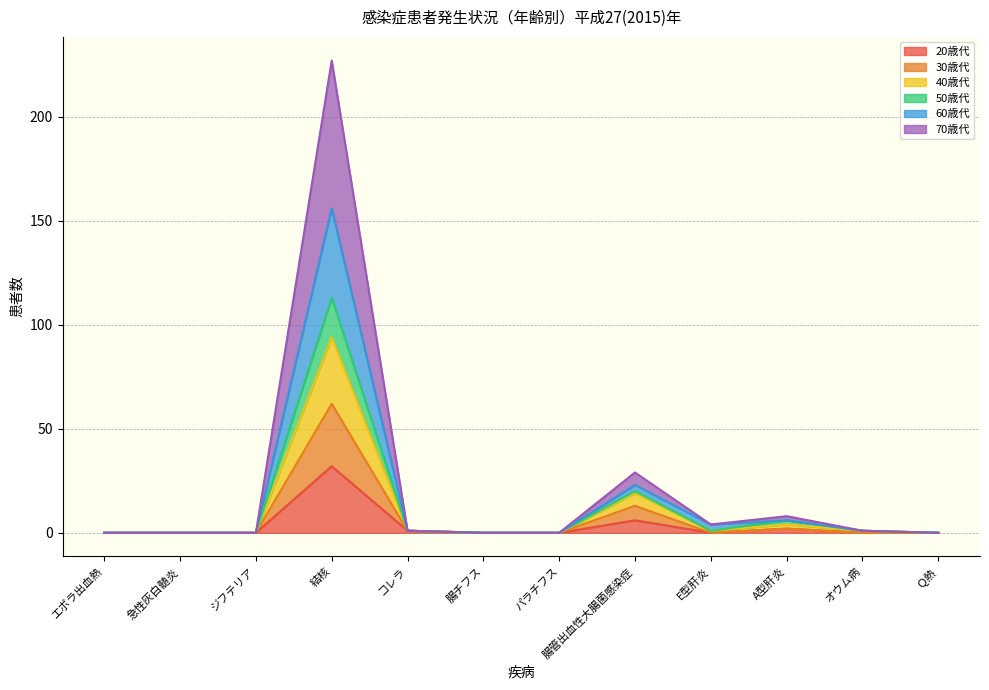

The 20歳代 series shows 0 at オウム病. True or false?

True